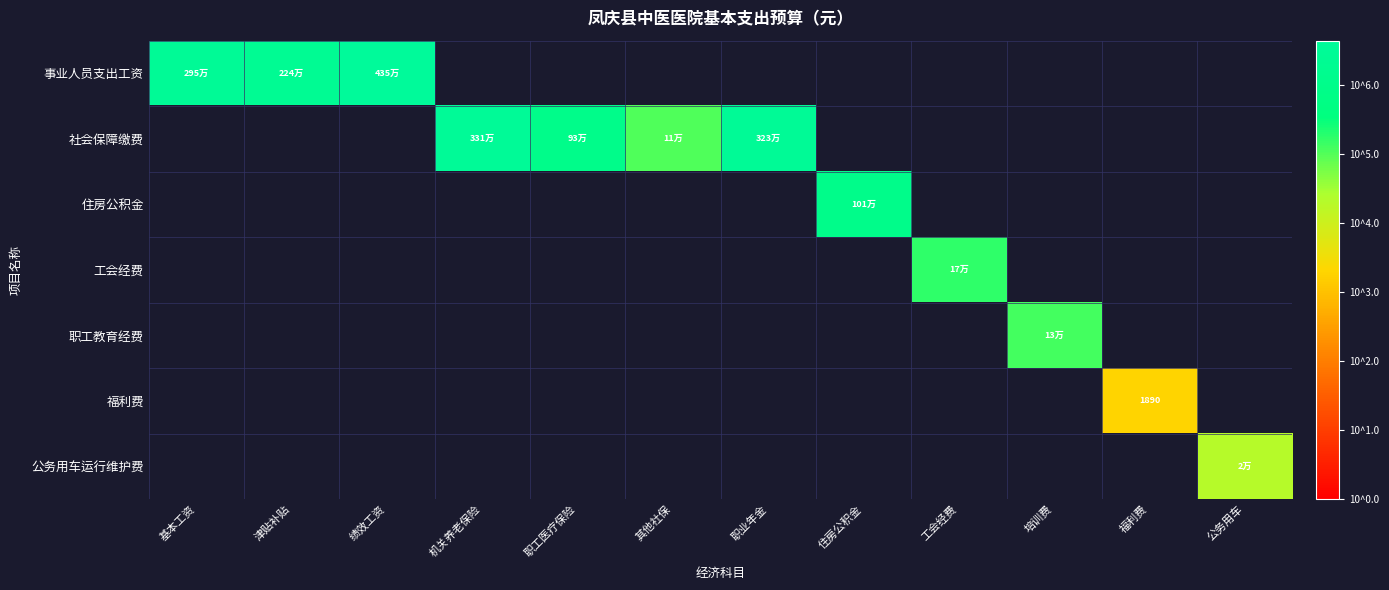

Is the value of 住房公积金 at 津贴补贴 greater than the value of 工会经费 at 基本工资?

No